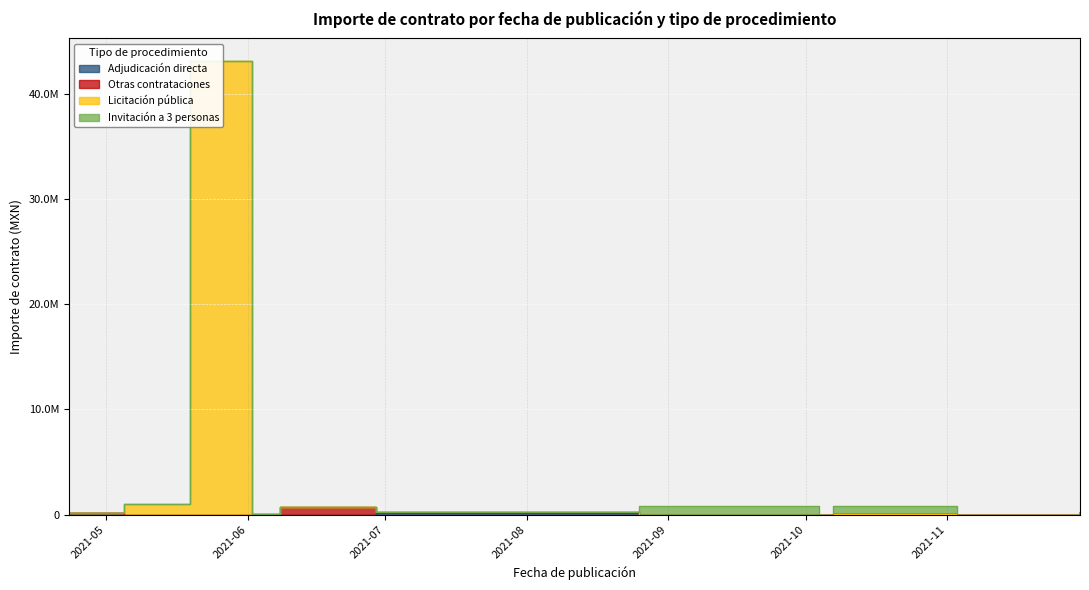

True or false: Otras contrataciones and Adjudicación directa cross at least once.

True